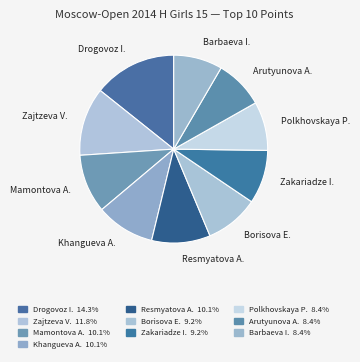

How many slices are in this pie chart?

10